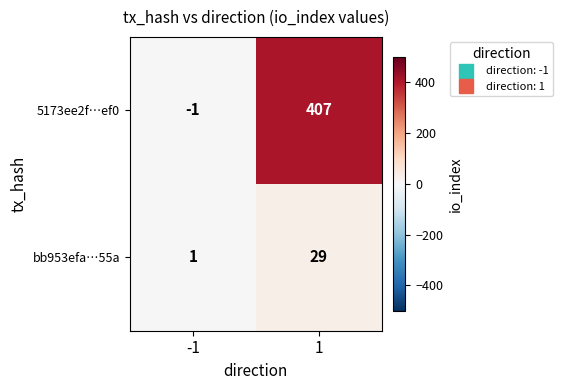

At which category is the sum across all series the highest?

1